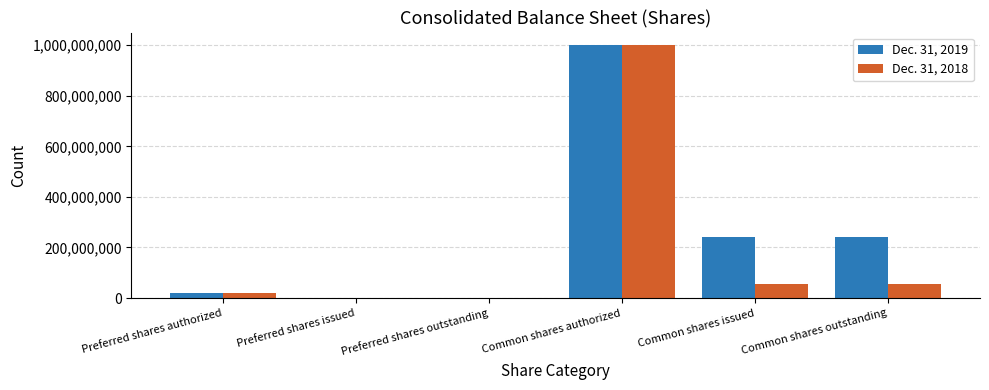

Between Preferred shares outstanding and Common shares issued, which series saw the biggest shift?

Dec. 31, 2019